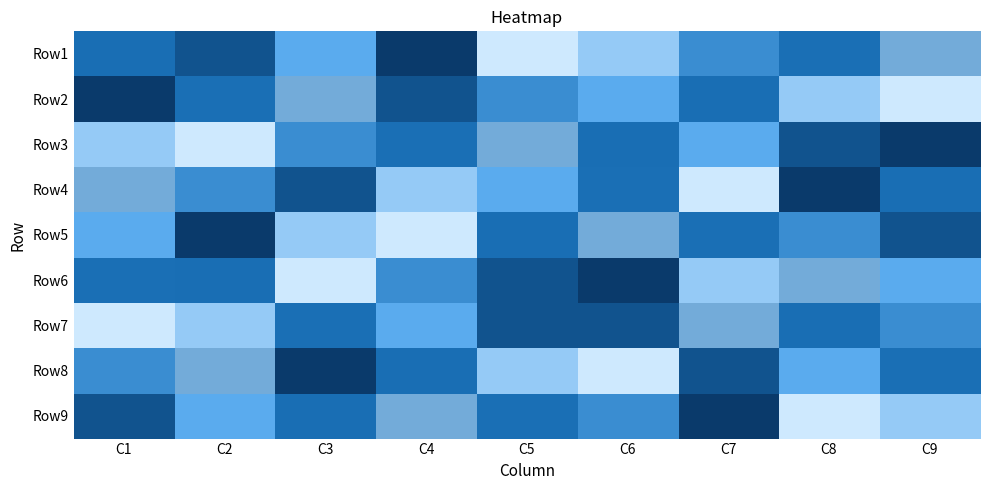

How many data points in Row2 are above 5?

4